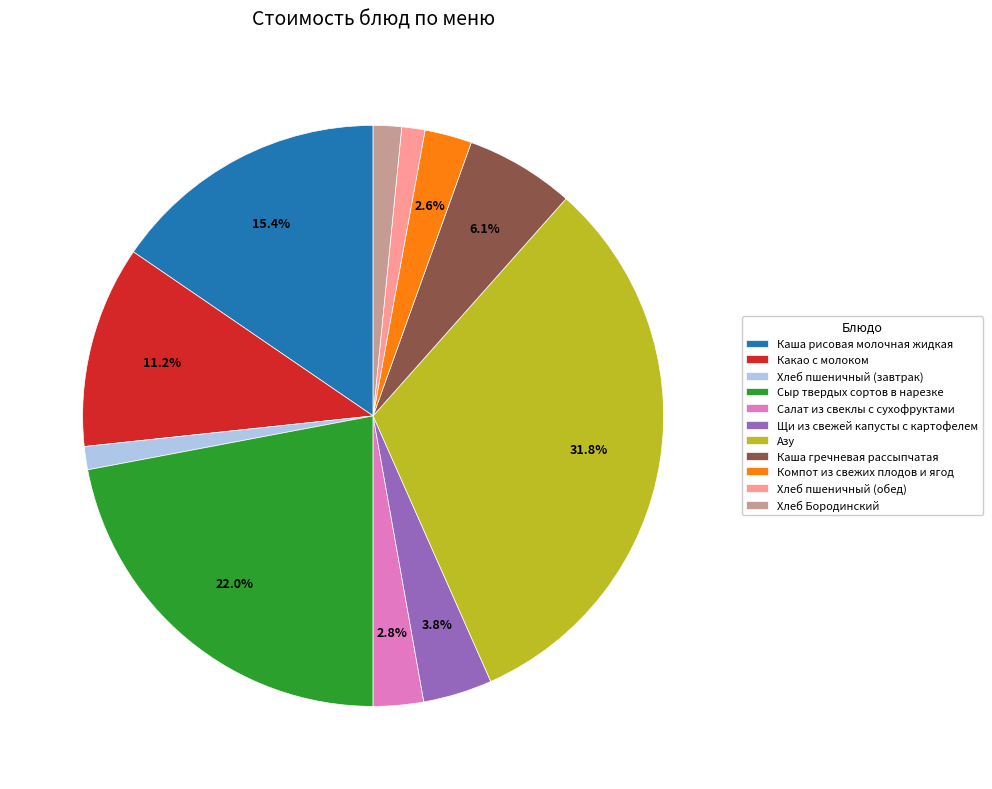

Which slice is the largest?

Азу